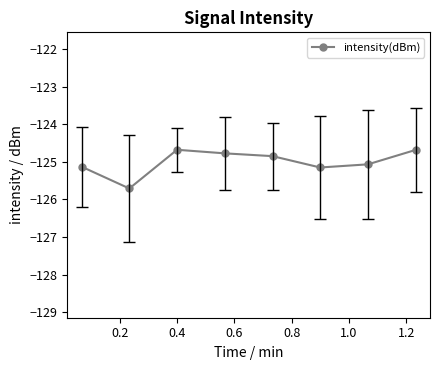

What is the value of the 4th point from the left?

-124.8